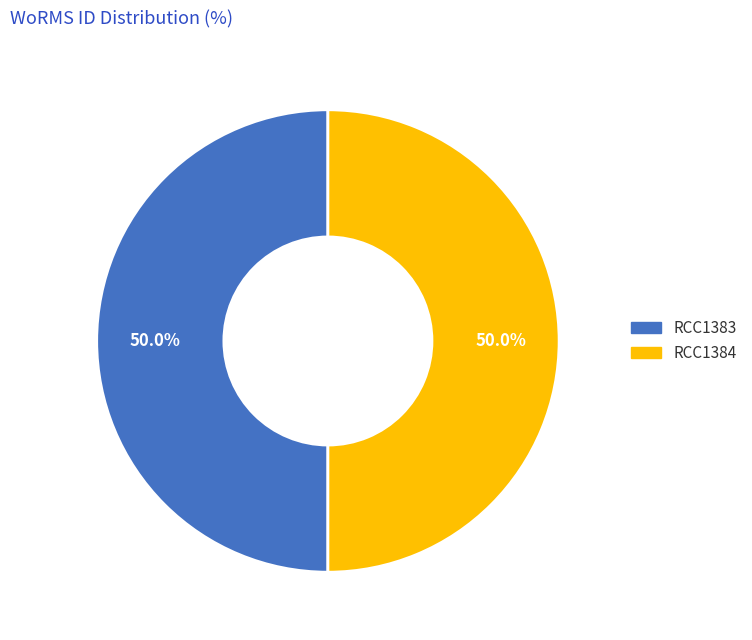

What is the total percentage of RCC1383 and RCC1384?

100.0%